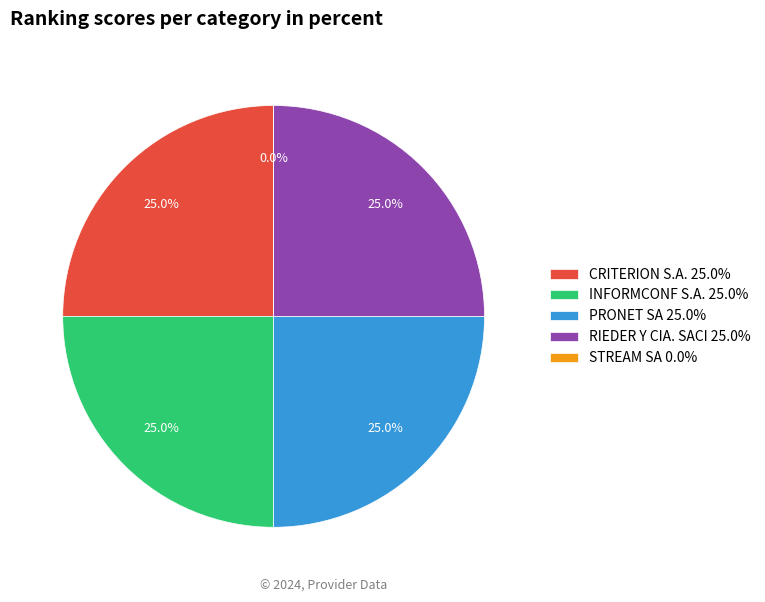

To the nearest percent, what is the difference between the INFORMCONF S.A. and STREAM SA slice percentages?

25%